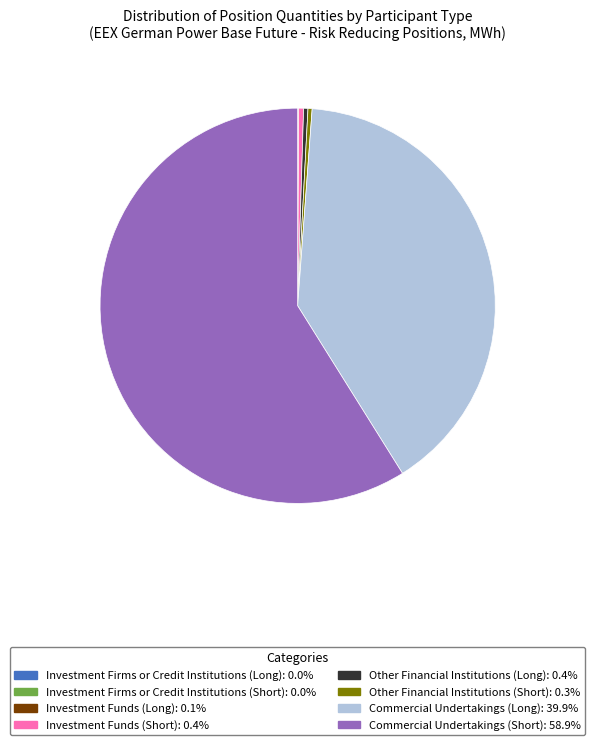

Is there any slice that represents more than half of the pie?

Yes